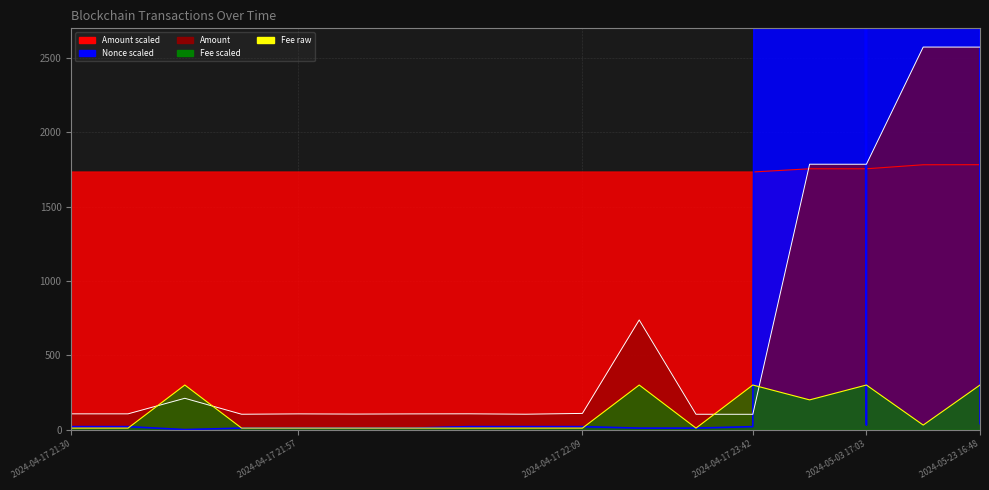

At which category does Amount reach its first local peak?

2024-04-17 21:48